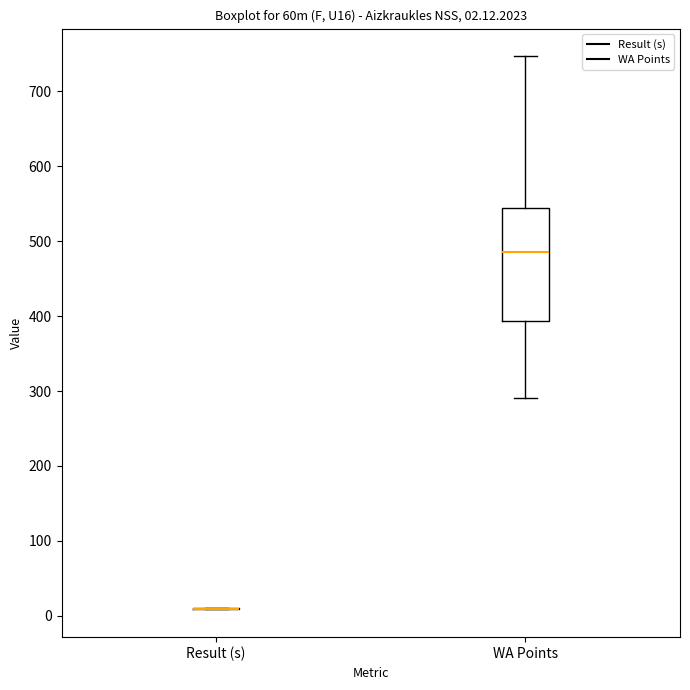

Which box is the tallest, from its lower edge to its upper edge?

WA Points